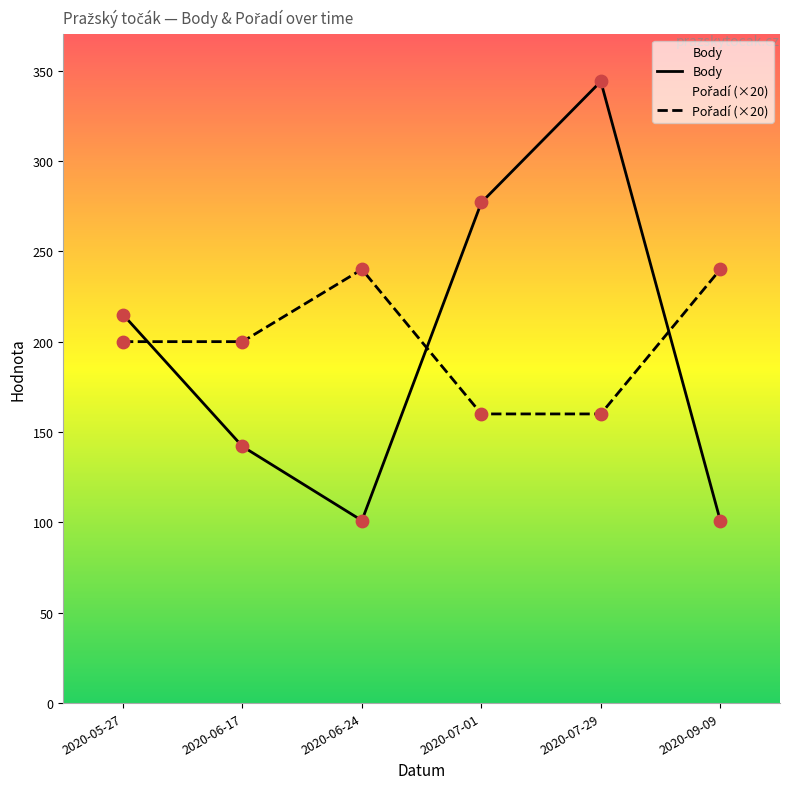

Is the value of Pořadí (×20) at 2020-06-24 greater than the value of Body at 2020-07-01?

No